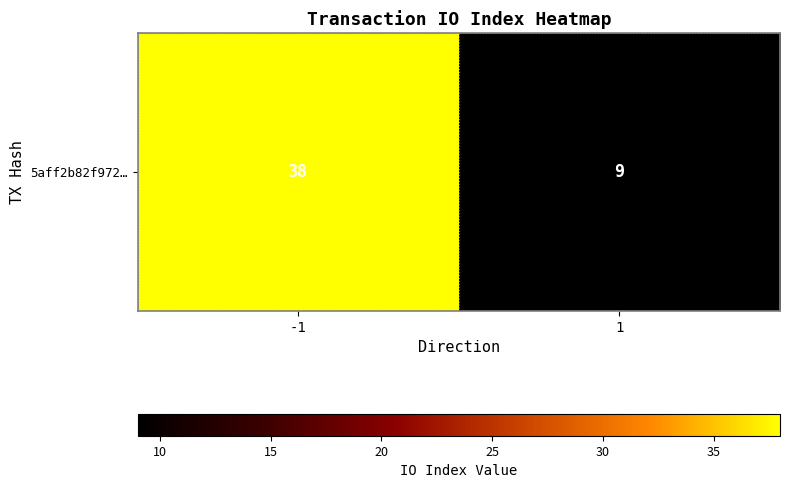

What is the approximate value at -1, to the nearest 5?

40